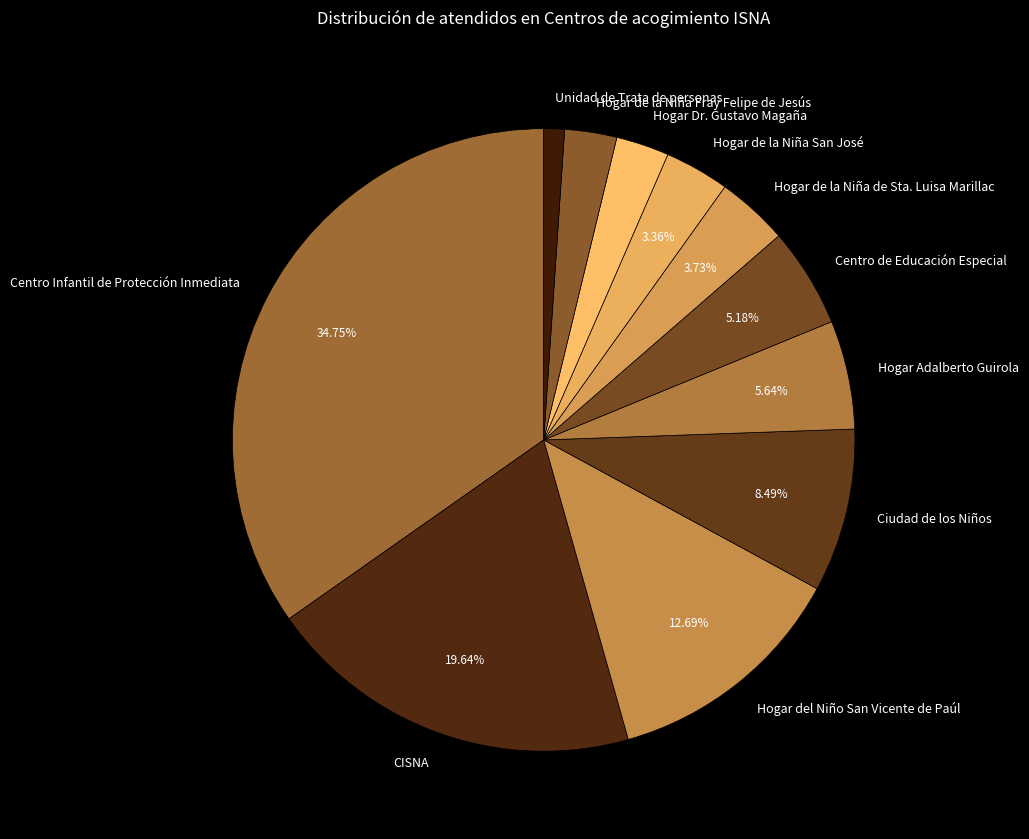

What is the largest slice in the pie chart?

Centro Infantil de Protección Inmediata